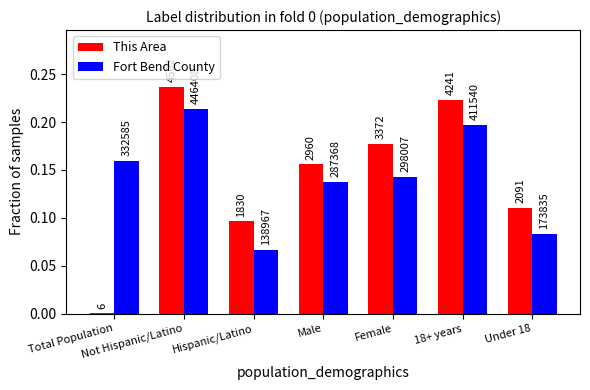

What are all the series names shown in the legend?

This Area, Fort Bend County